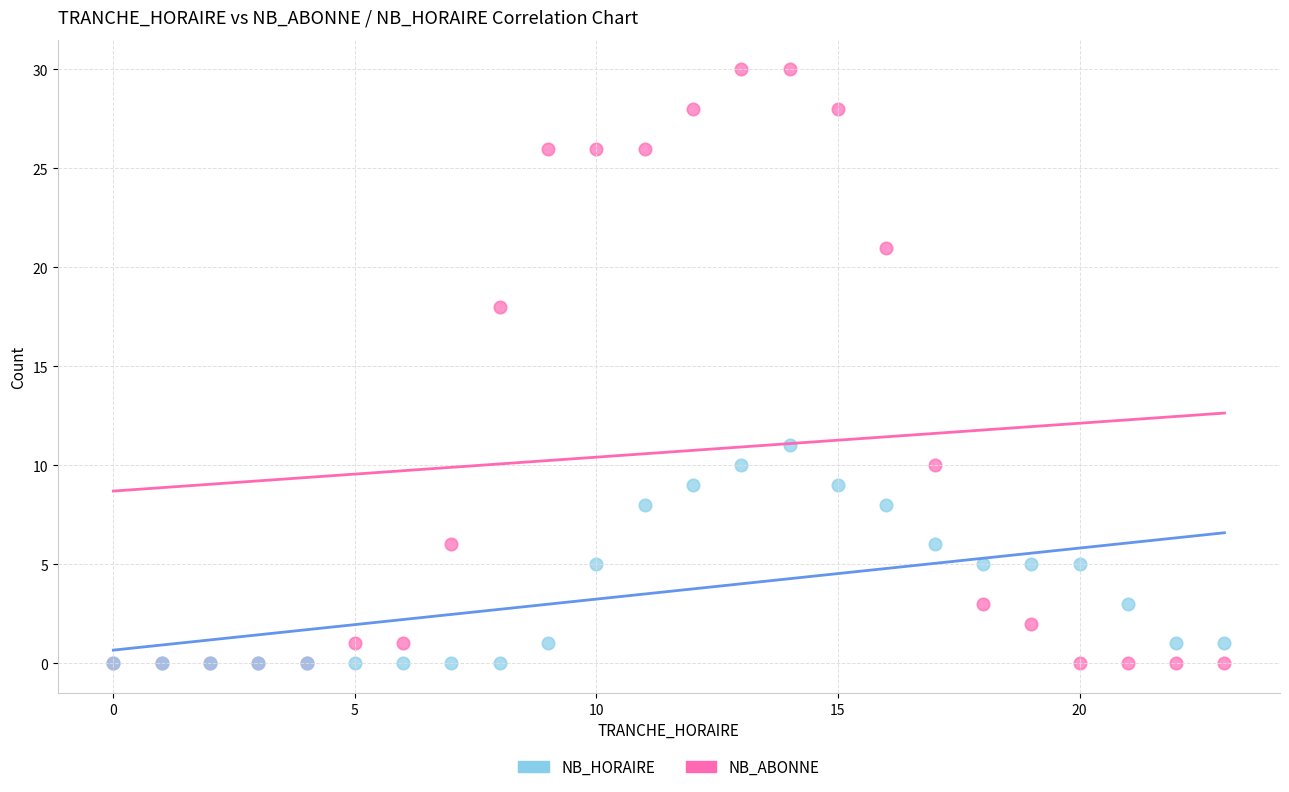

What are all the series names shown in the legend?

NB_HORAIRE, NB_ABONNE